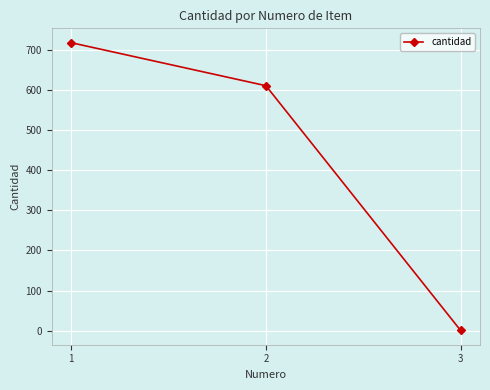

List the labels in order of value, largest first.

1, 2, 3